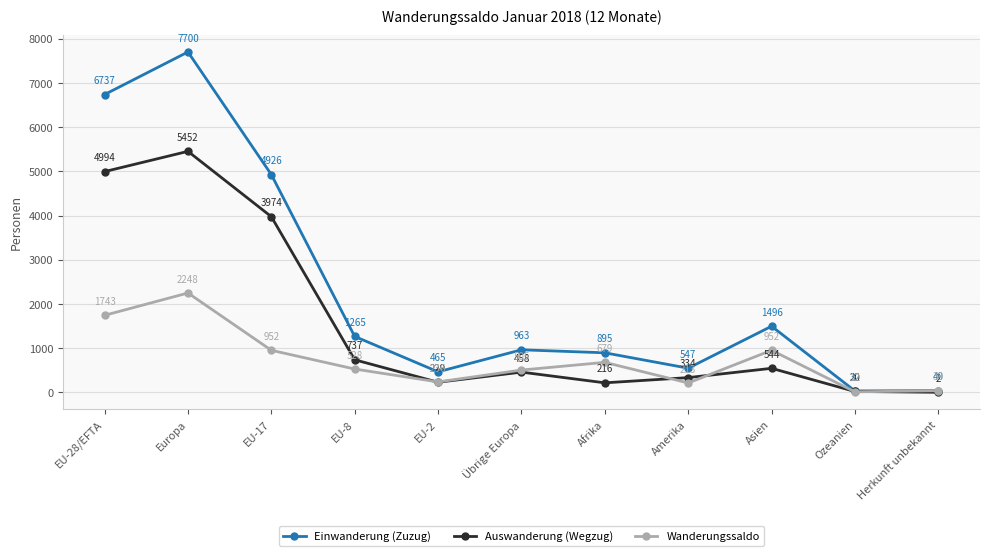

List the series in order of their overall mean, highest first.

Einwanderung (Zuzug), Auswanderung (Wegzug), Wanderungssaldo